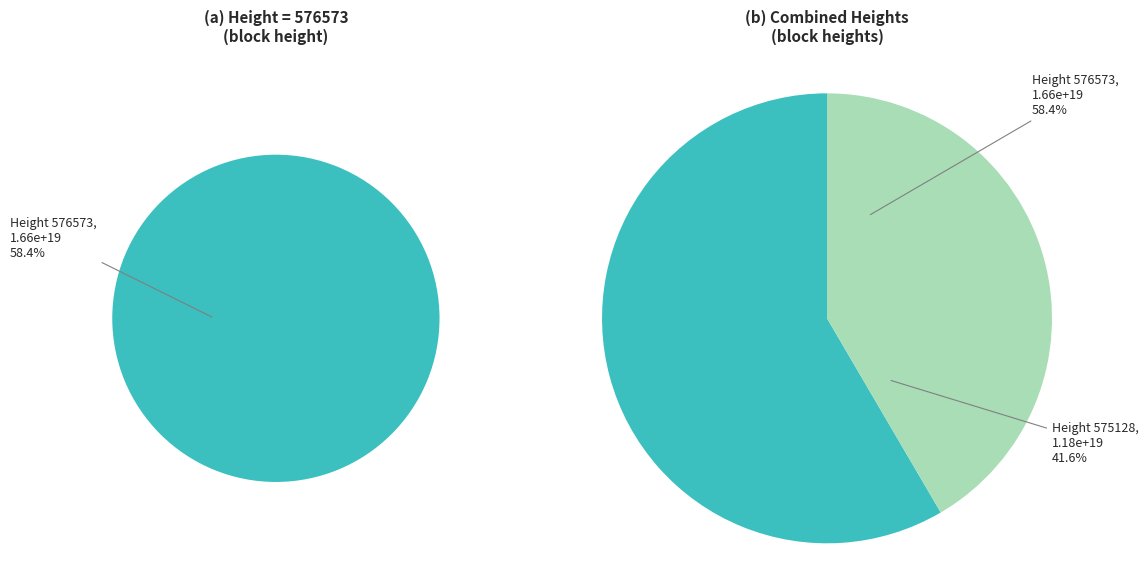

To the nearest percent, what percentage of the pie is 576573?

58%